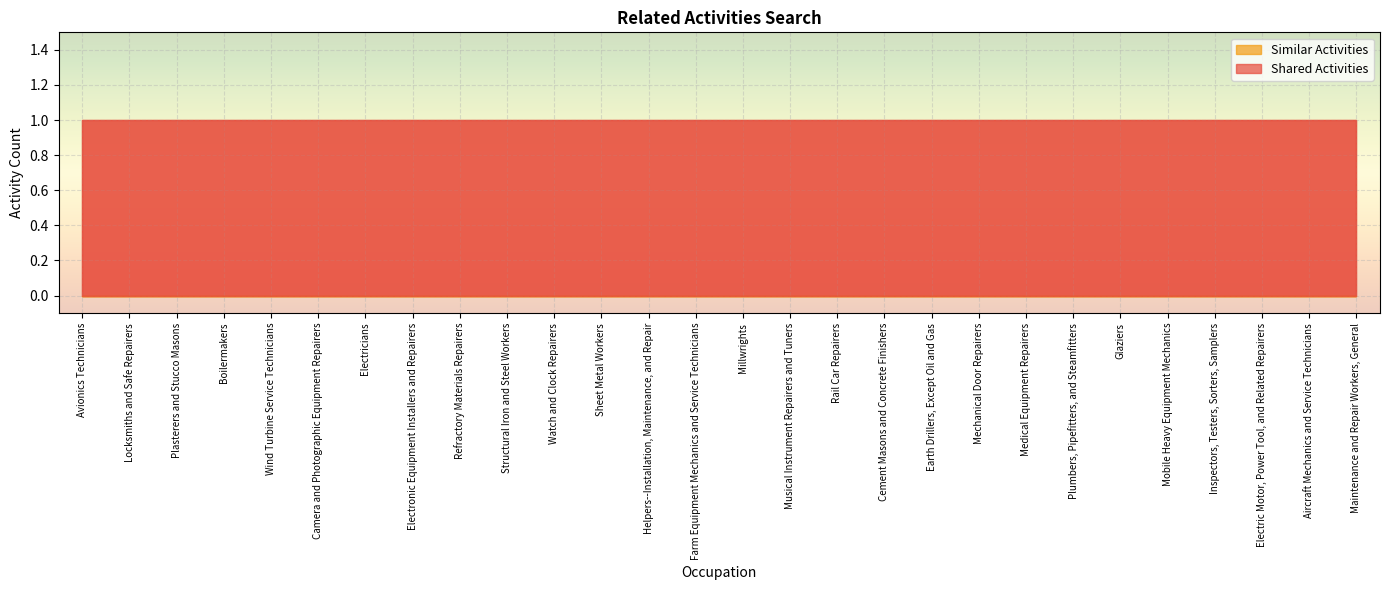

What are all the series names shown in the legend?

Shared Activities, Similar Activities